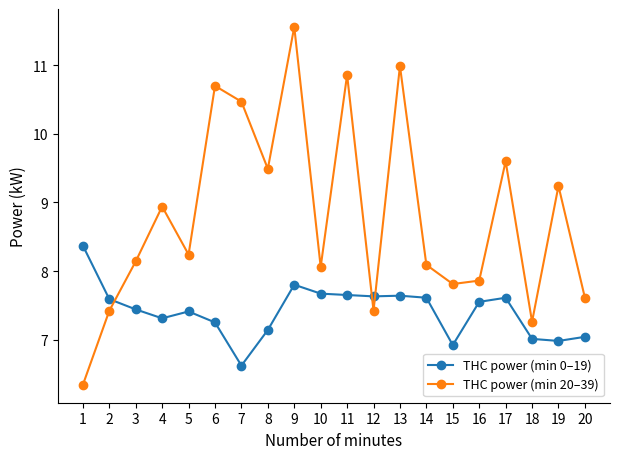

True or false: THC power (min 0–19) has a value of 10.2 at 13.

False